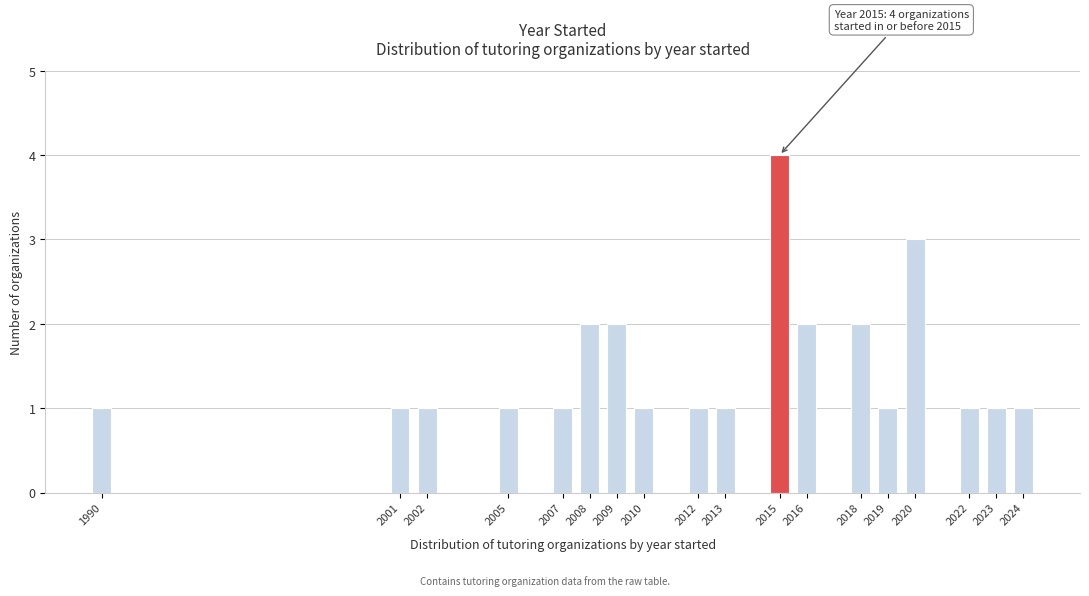

Reading left to right, transcribe all the data shown in this chart.

1990=1	2001=1	2002=1	2005=1	2007=1	2008=2	2009=2	2010=1	2012=1	2013=1	2015=4	2016=2	2018=2	2019=1	2020=3	2022=1	2023=1	2024=1